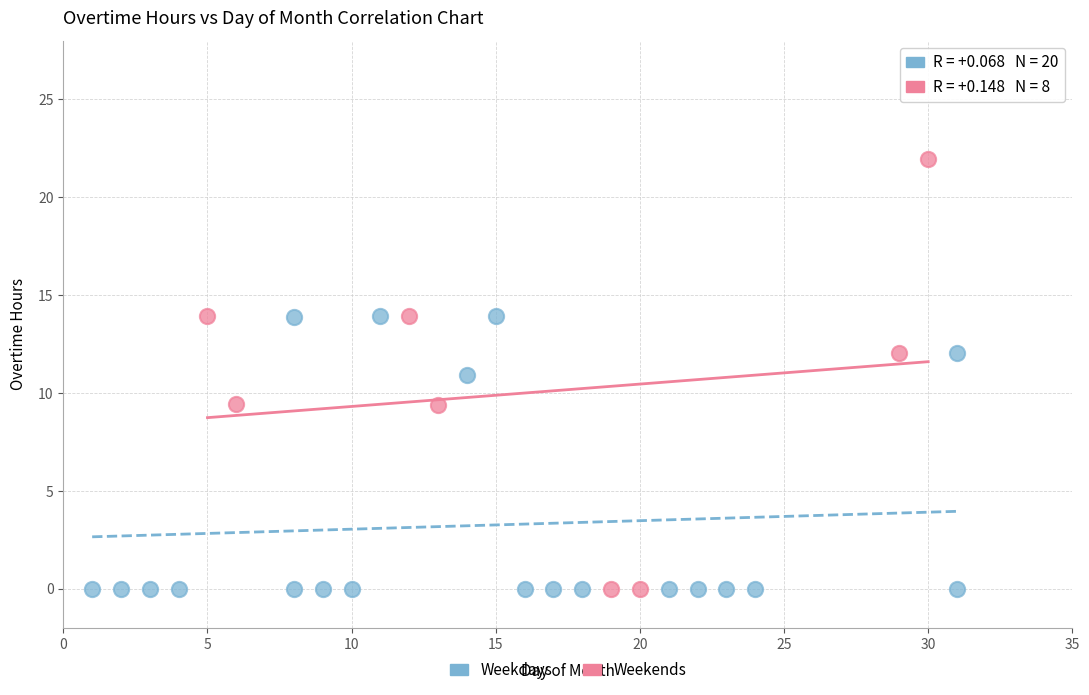

Which series reaches the maximum Y coordinate?

Weekends